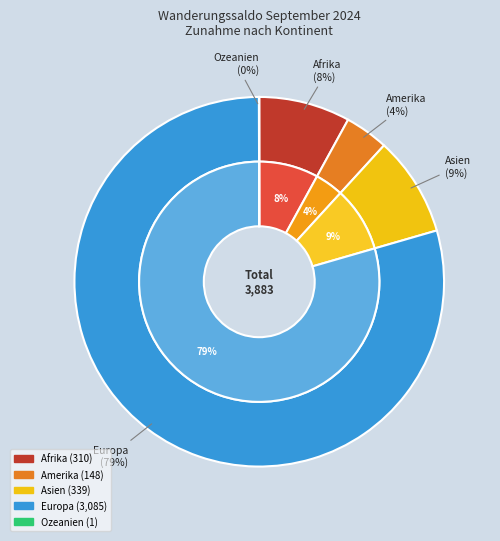

What portion of the pie excludes Amerika?

96.2%